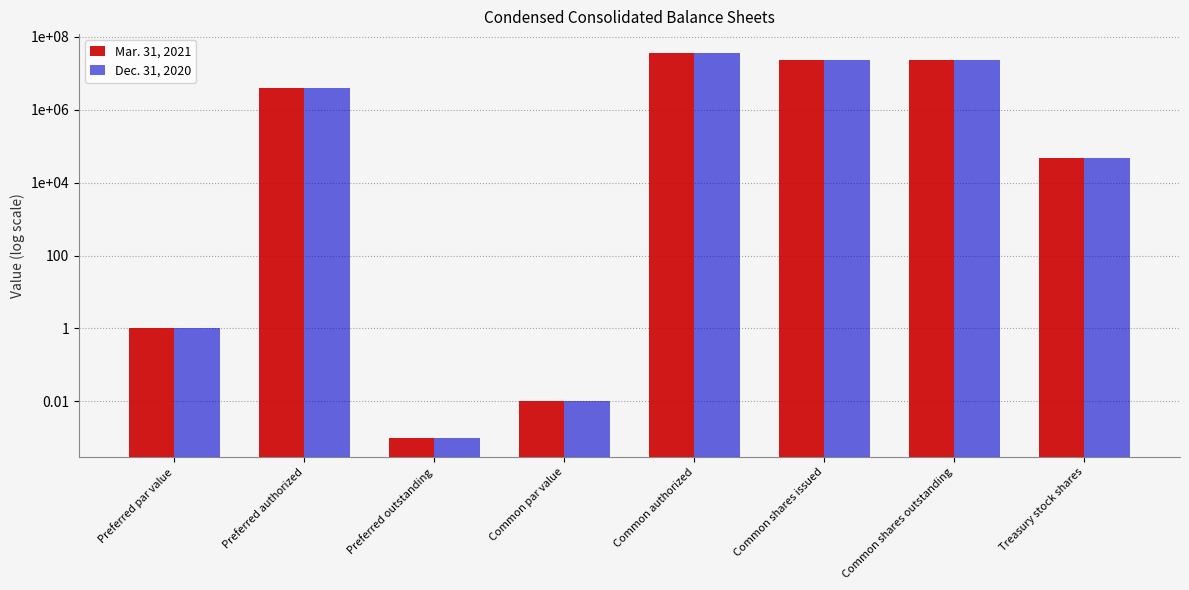

What value does the Mar. 31, 2021 series have at Common shares issued?

23526517.0